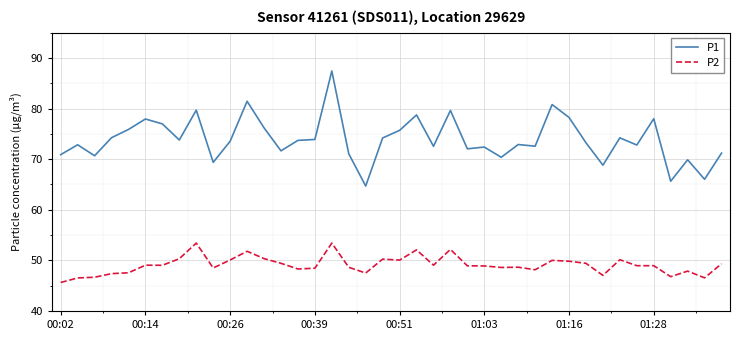

Which series has the largest range (max minus min)?

P1